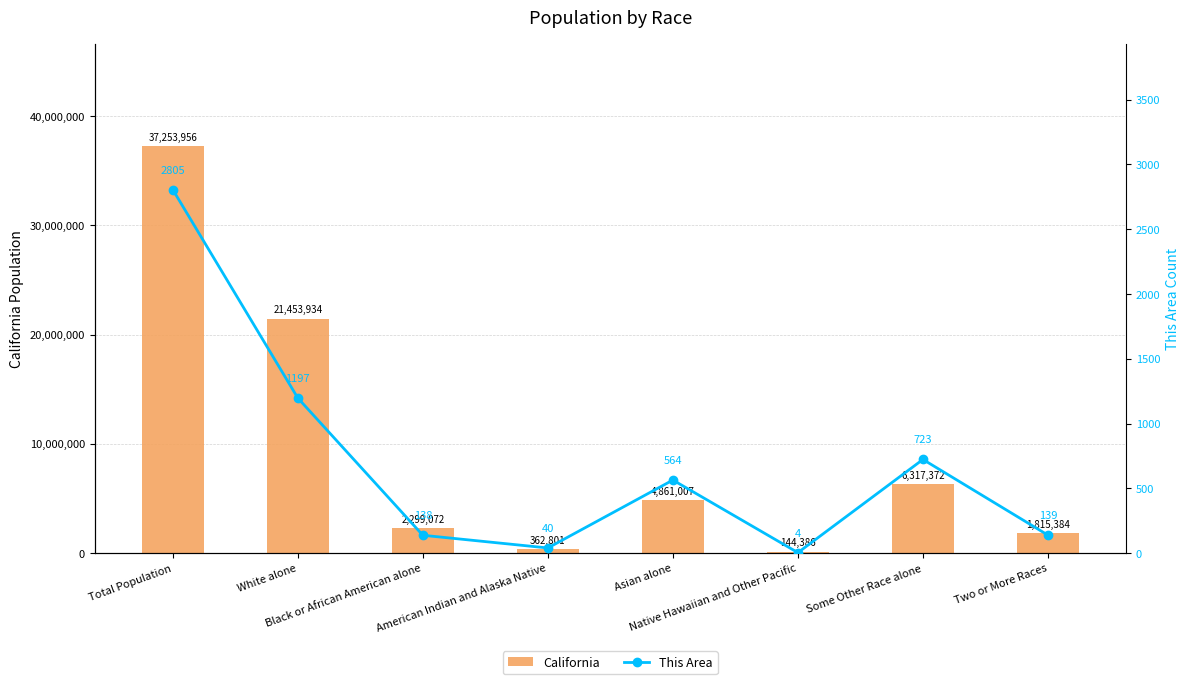

Between American Indian and Alaska Native and Total Population, which is larger?

Total Population